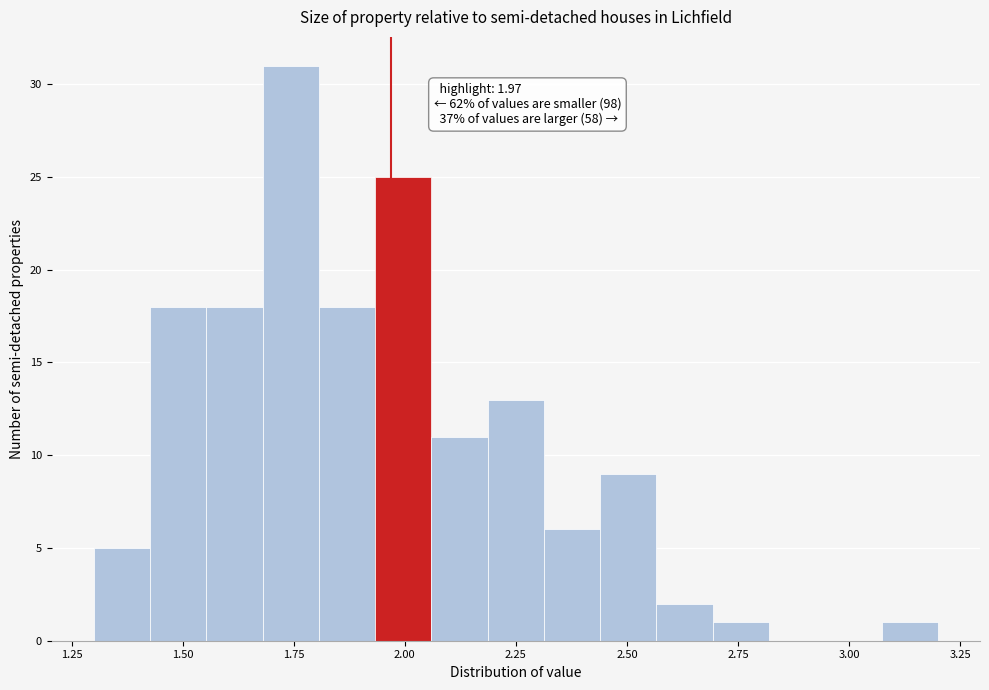

Around what value on the x-axis is the tallest bar? Give the approximate position of its centre, as read against the axis.

1.75